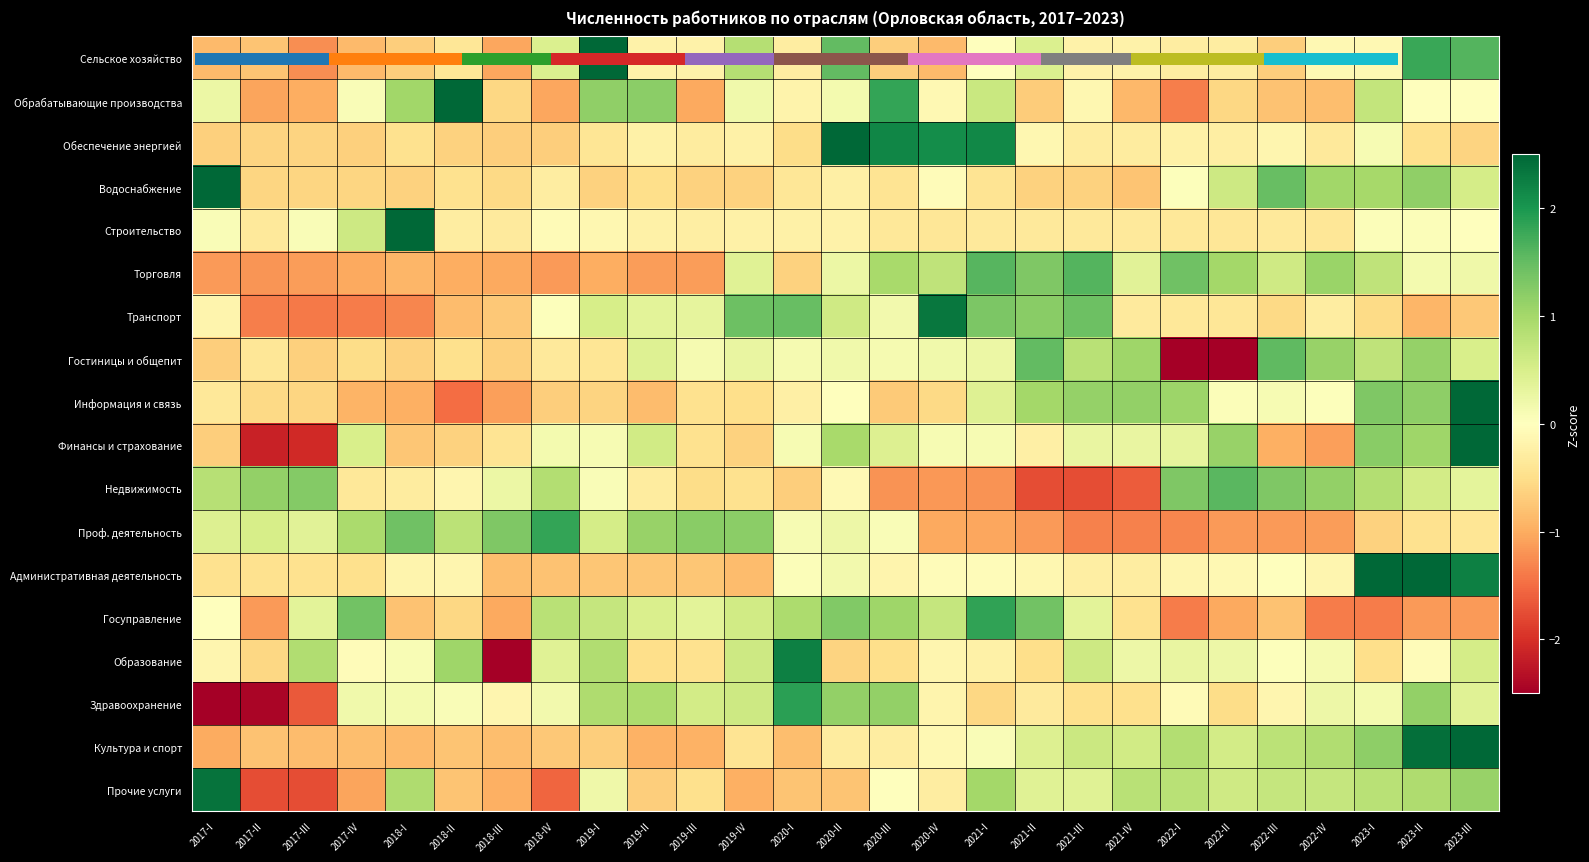

At which category is the sum across all series the highest?

2023-III